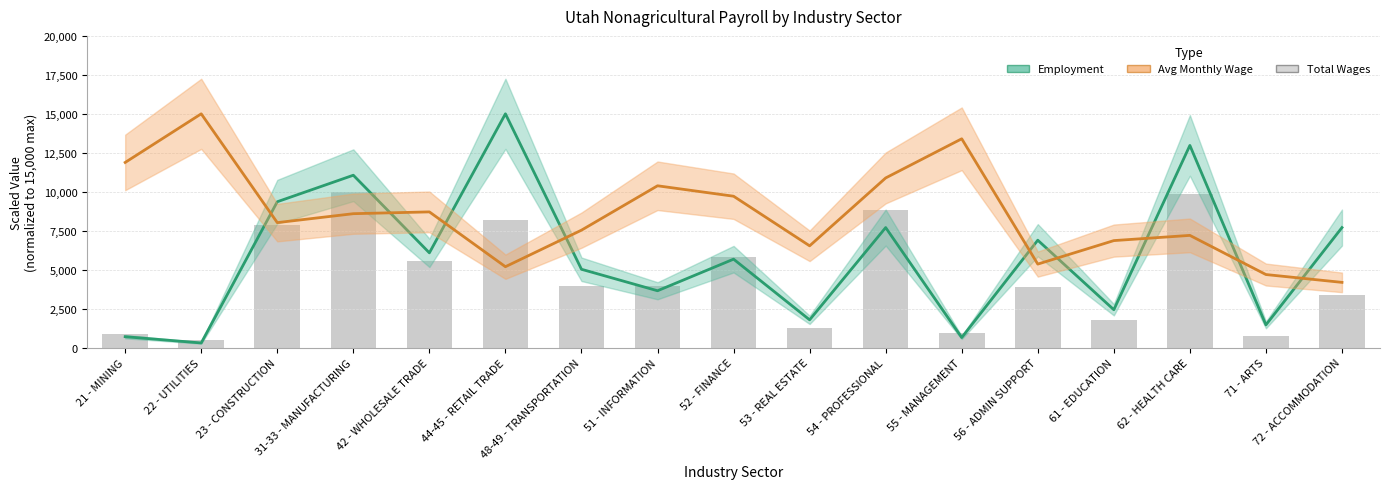

True or false: Avg Monthly Wage (normalized) has a value of 3529.1 at 54 - PROFESSIONAL.

False